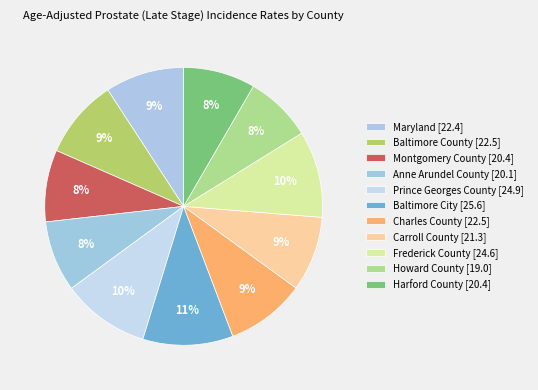

How many slices are in this pie chart?

11